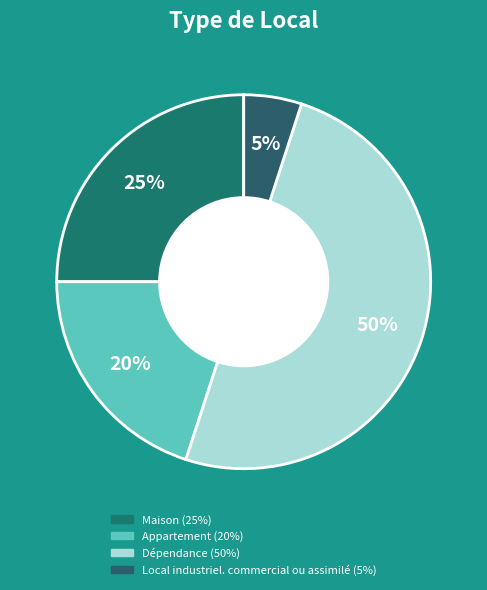

What is the smallest slice in the pie chart?

Local industriel. commercial ou assimilé